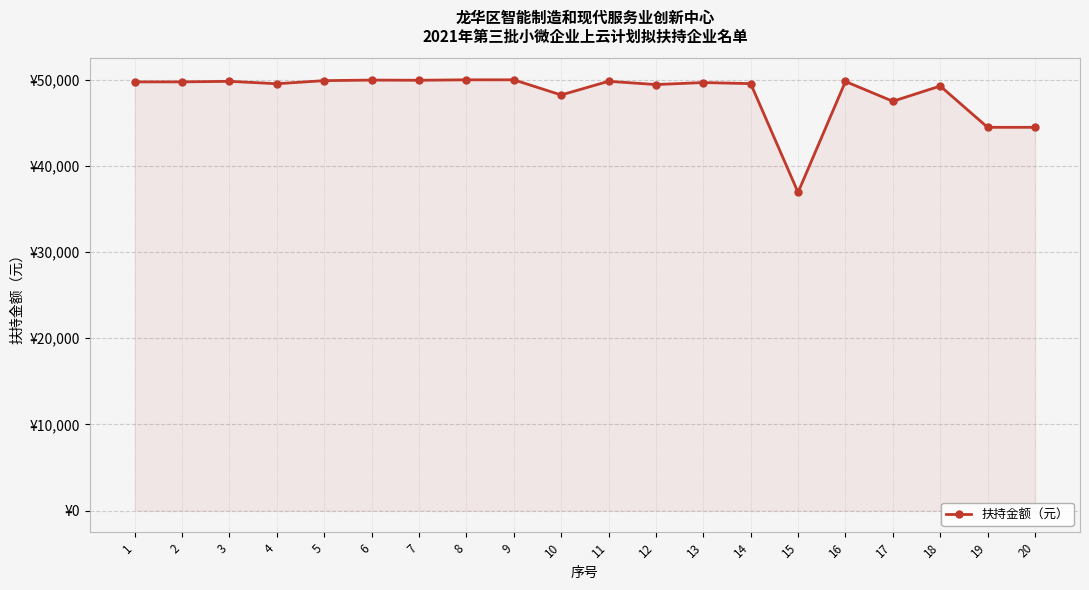

Is it true that the value at 16 is 49805.0?

True